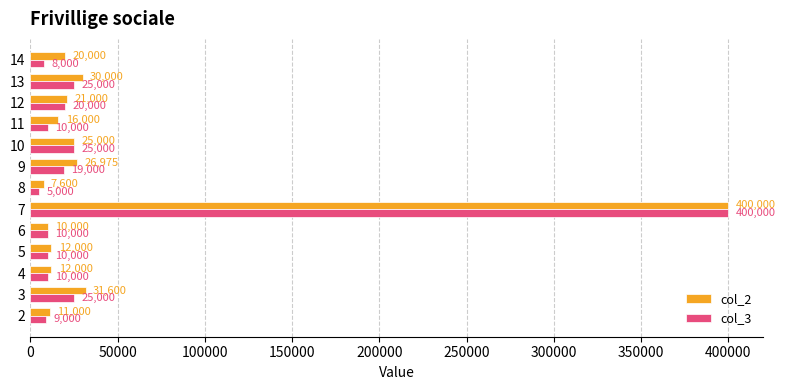

The value of col_3 at 3 is 25000. True or false?

True